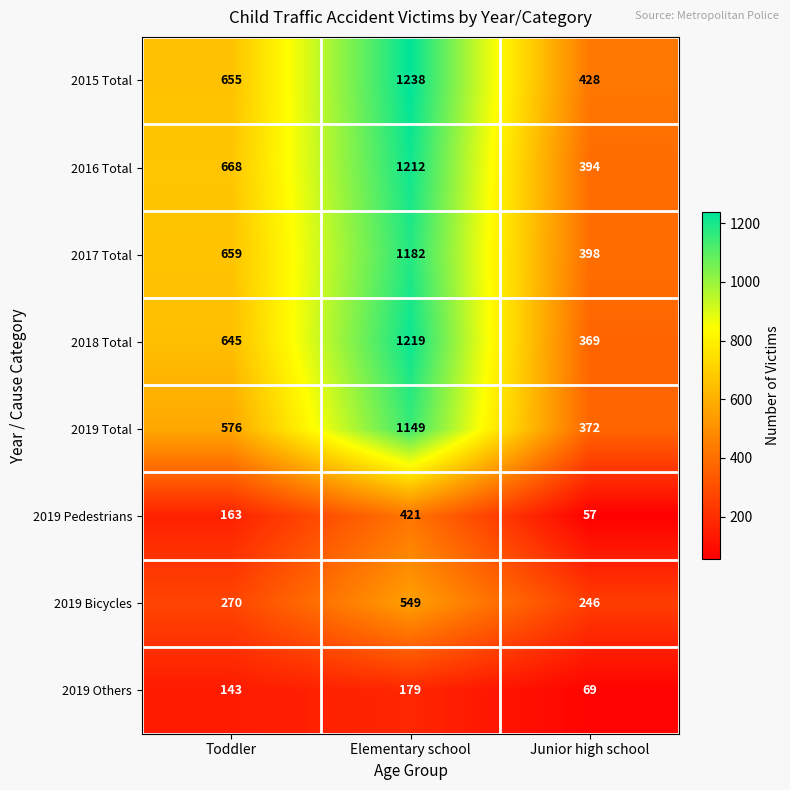

Reading left to right, list all the values displayed in this chart.

2015 Total: 655	1238	428
2016 Total: 668	1212	394
2017 Total: 659	1182	398
2018 Total: 645	1219	369
2019 Total: 576	1149	372
2019 Pedestrians: 163	421	57
2019 Bicycles: 270	549	246
2019 Others: 143	179	69